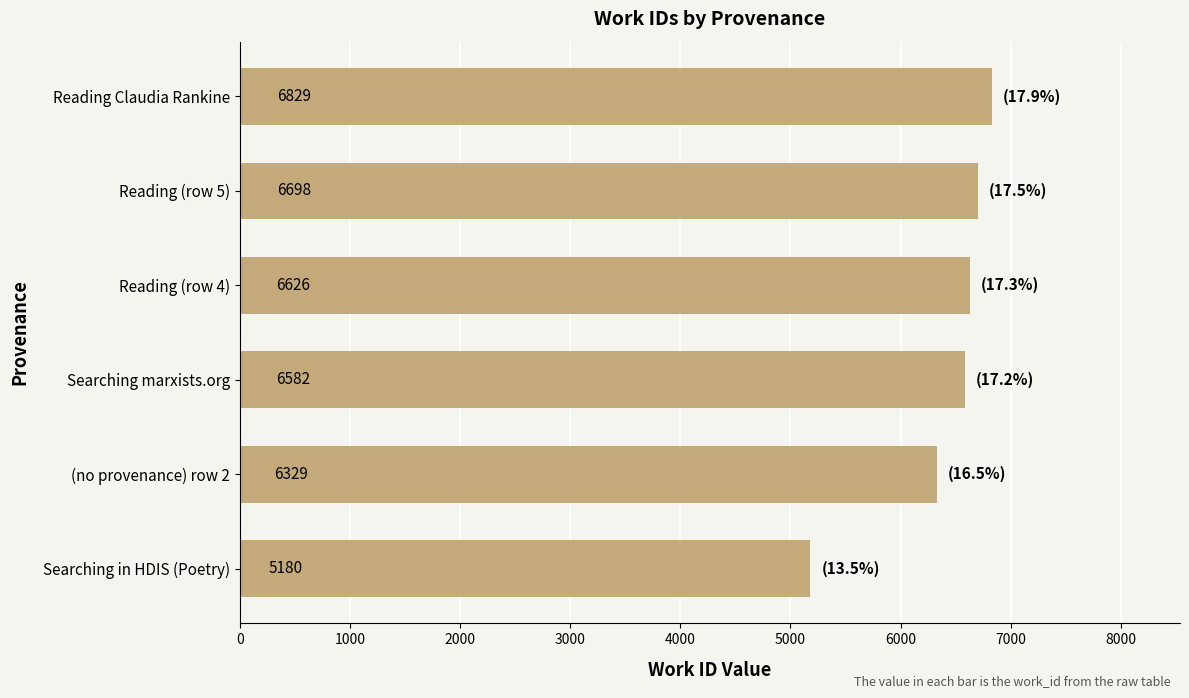

What is the maximum value shown in the chart?

6829